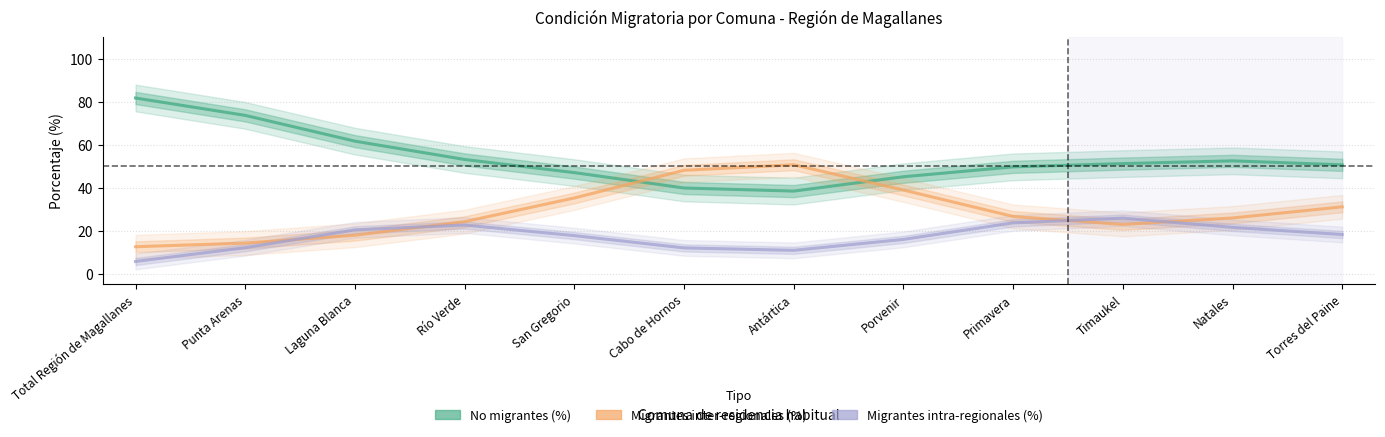

What is the difference between the maximum and minimum values in the Migrantes intra-regionales (%) series?

20.2